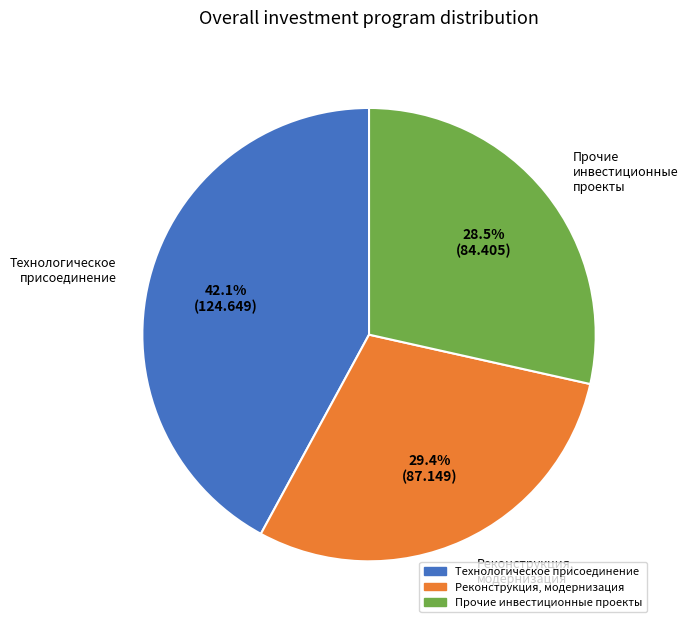

Is it true that Технологическое присоединение is 42% of the pie?

True